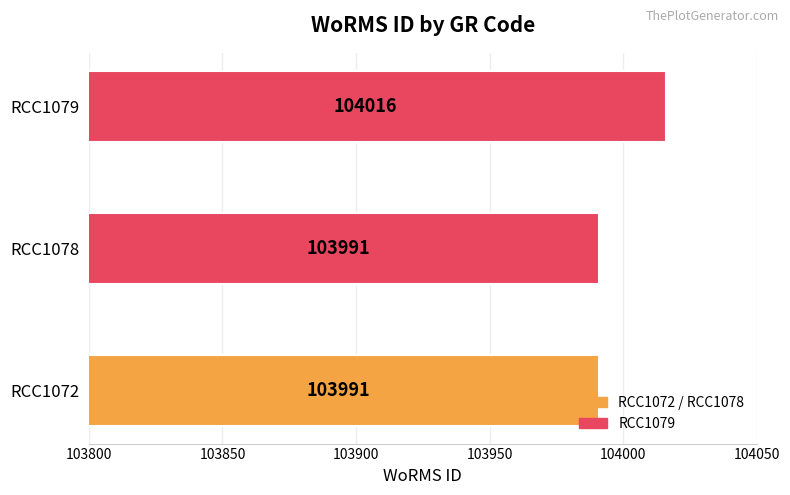

Approximately how many times larger is the value at RCC1079 compared to RCC1072?

1.0